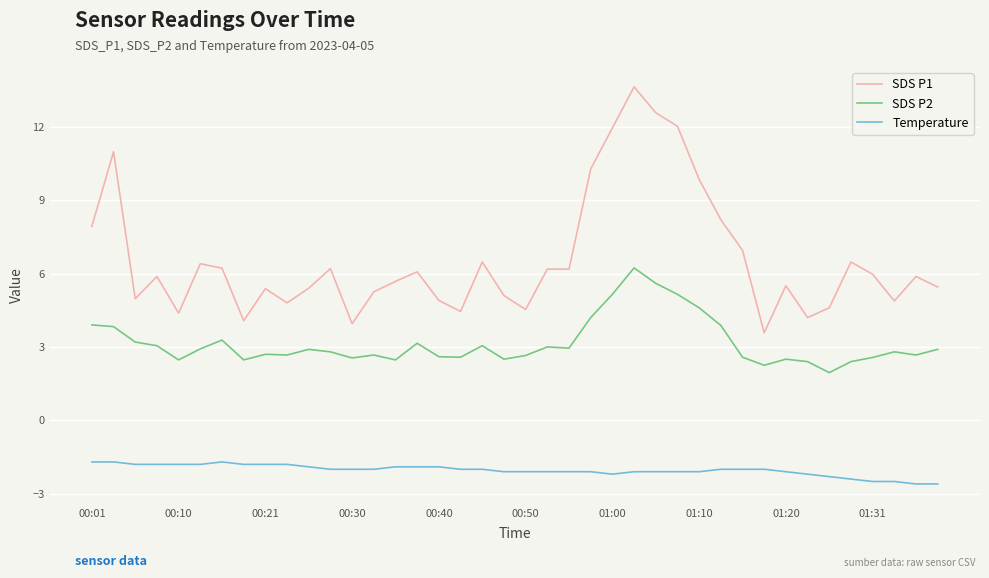

List the series in order of their peak value, lowest first.

Temperature, SDS P2, SDS P1